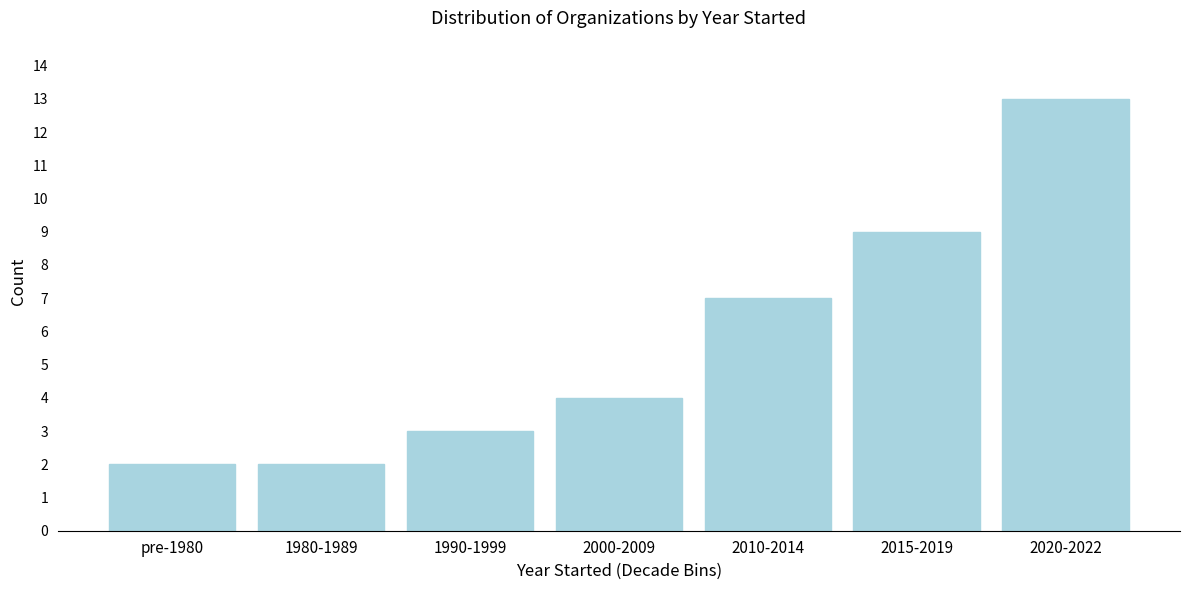

Reading right to left, what are all the values shown in this chart?

2020-2022=13	2015-2019=9	2010-2014=7	2000-2009=4	1990-1999=3	1980-1989=2	pre-1980=2